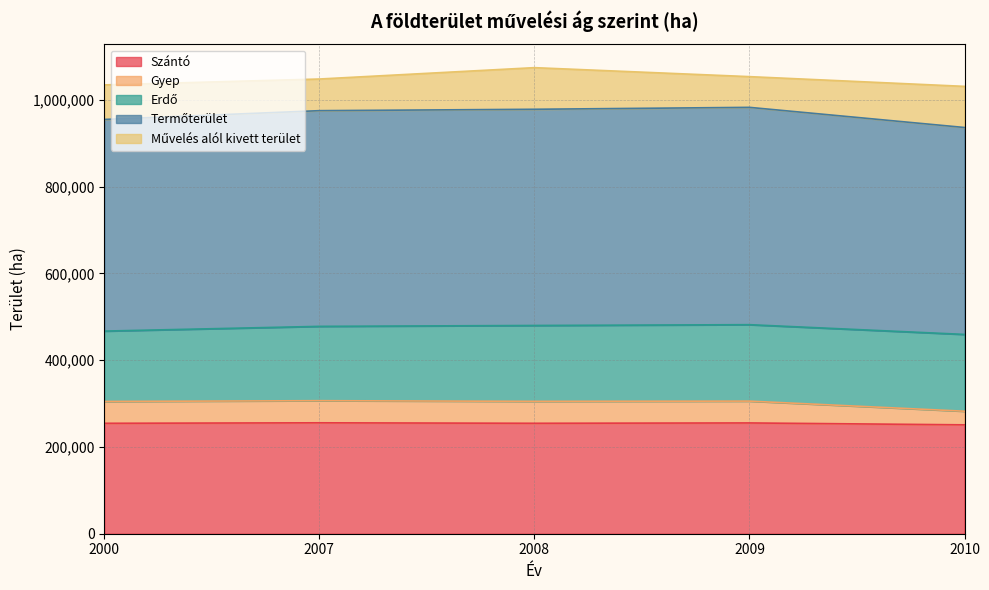

What is the minimum value for Szántó?

250894